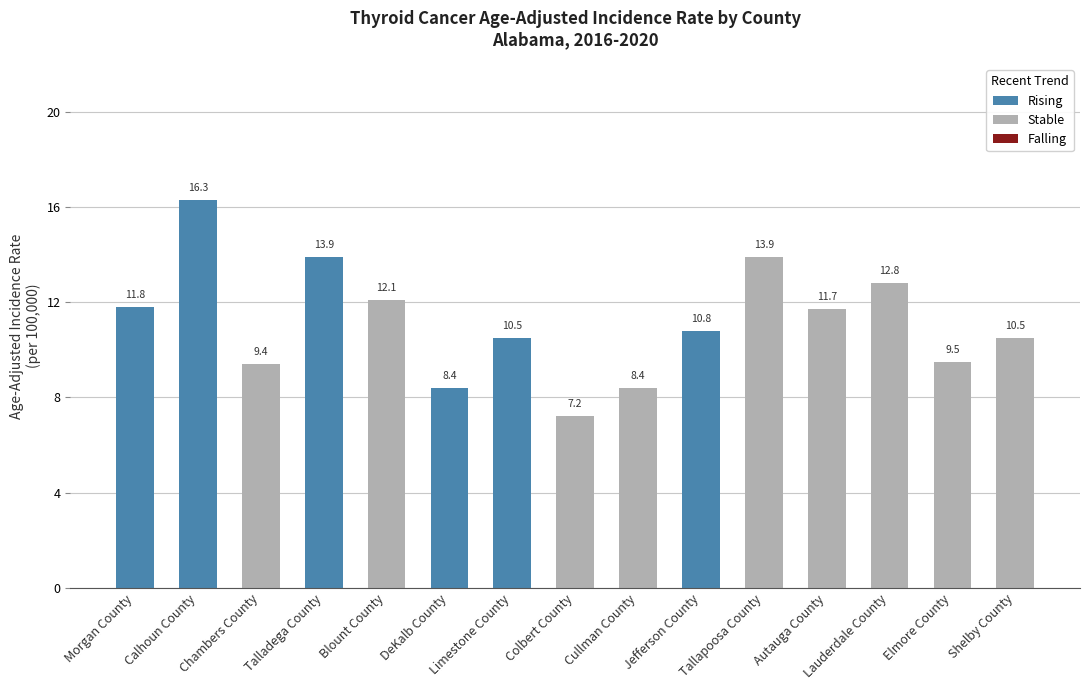

How many values exceed 10?

10